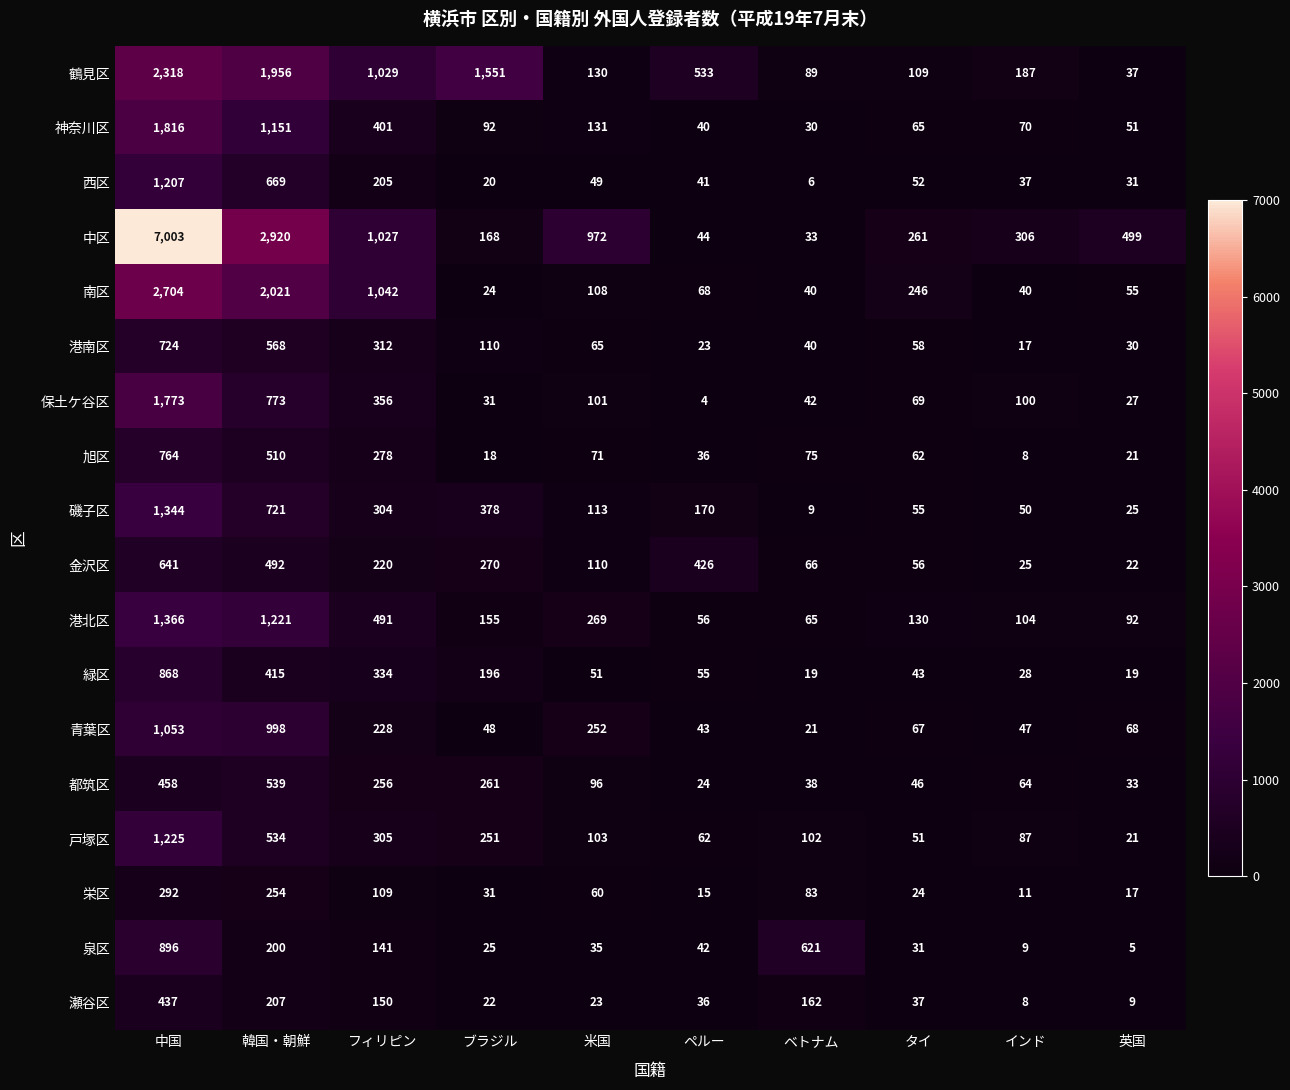

What is the maximum value shown in the chart?

7003